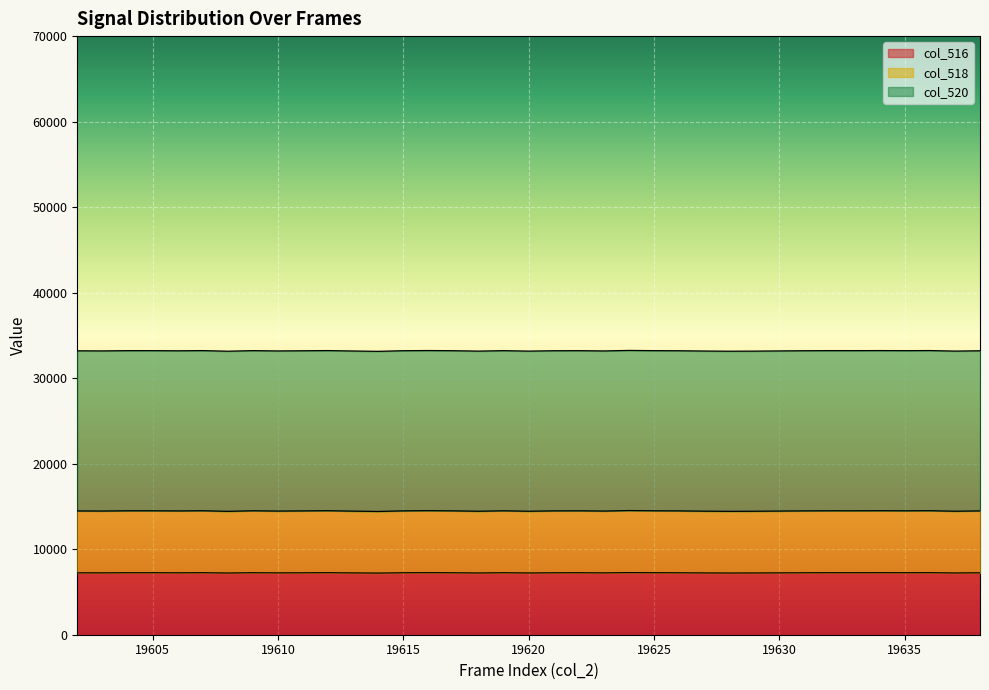

What is the difference between the maximum and minimum values in the col_518 series?

106.3